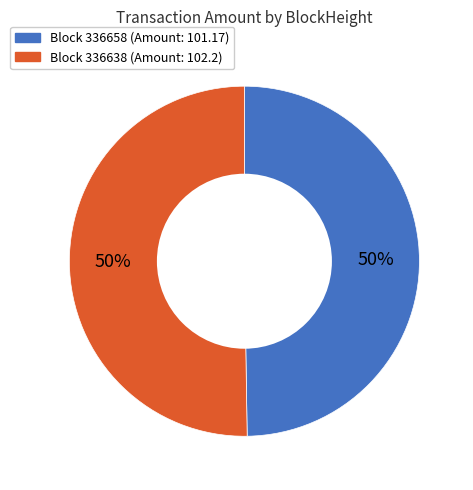

To the nearest percent, what is the average slice percentage?

50%